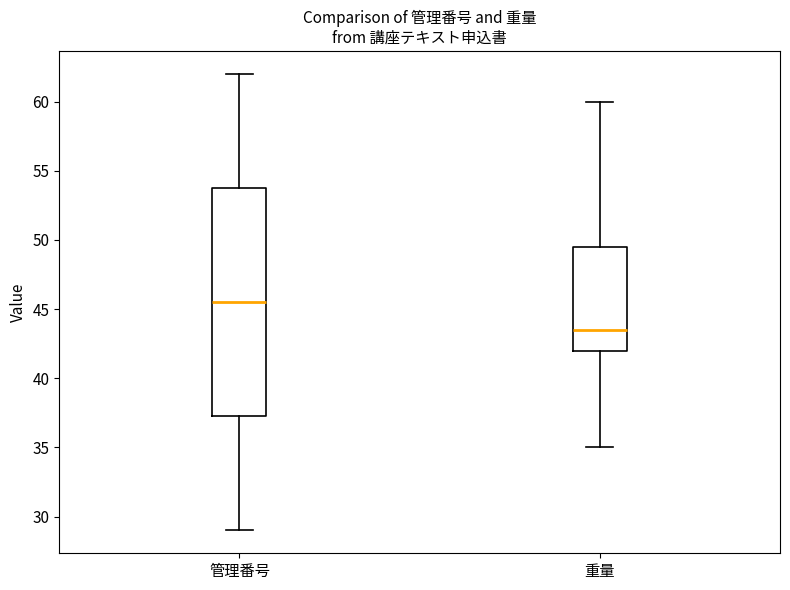

Where is the lower edge of the box for 重量 on the y-axis? The values are not printed on the chart, so give them approximately, as read against the axis.

42.0